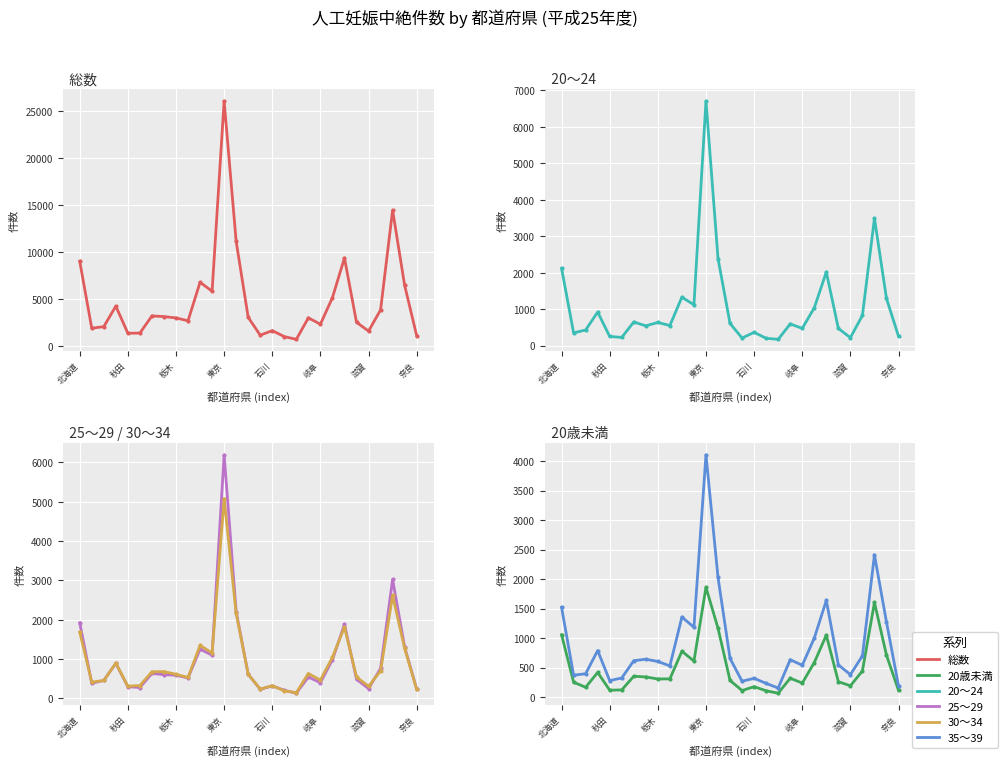

Rank the series by their maximum value, from highest to lowest.

総数, 20～24, 25～29, 30～34, 35～39, 20歳未満